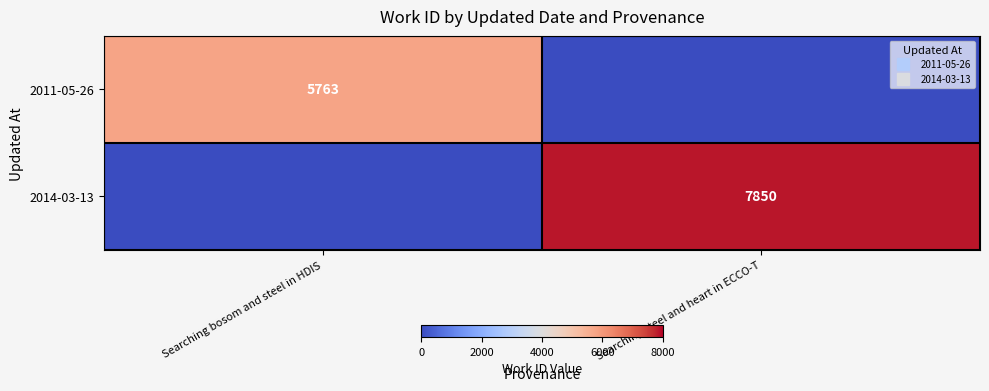

What is the total value across all series at Searching bosom and steel in HDIS?

5763